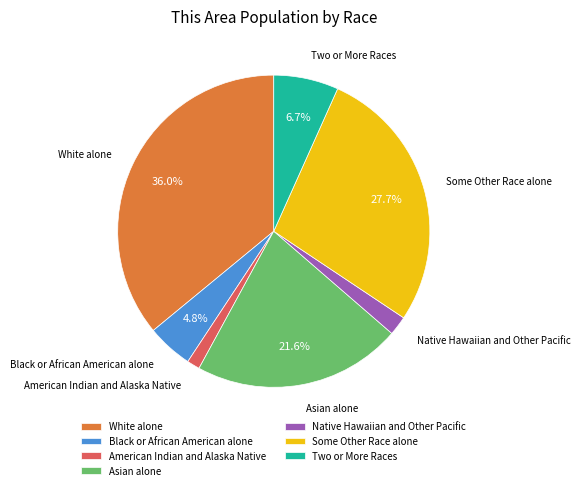

How many segments does this pie chart have?

7